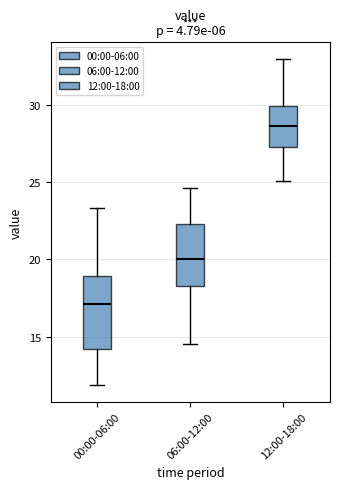

Comparing the boxes themselves (not the whiskers), which one is the tallest?

00:00-06:00